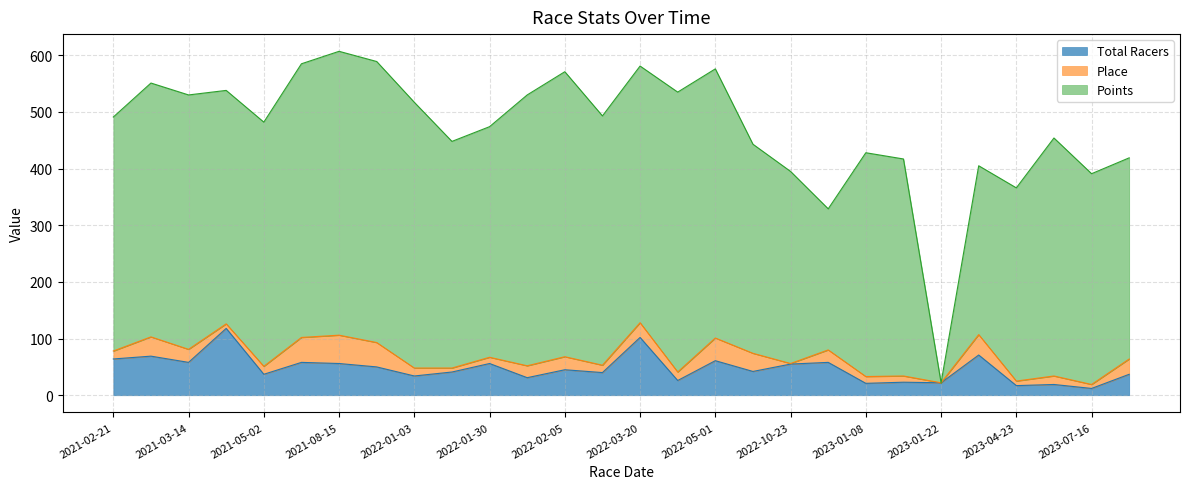

What is the label of the 26th point from the right?

2021-03-14